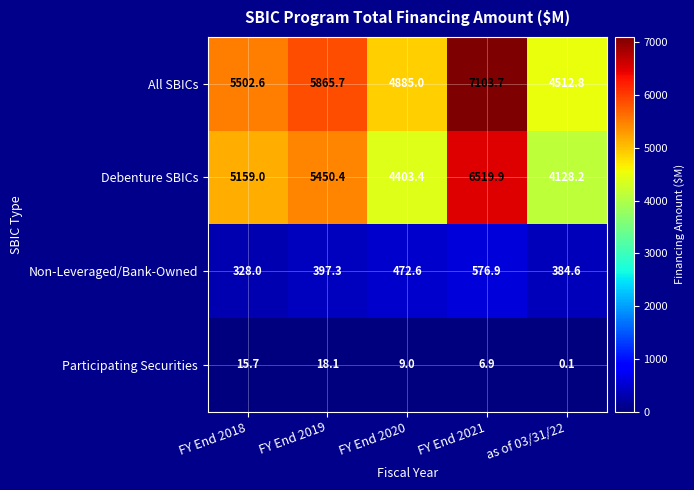

What is the difference between the second highest and minimum values in the Debenture SBICs series?

1322.2